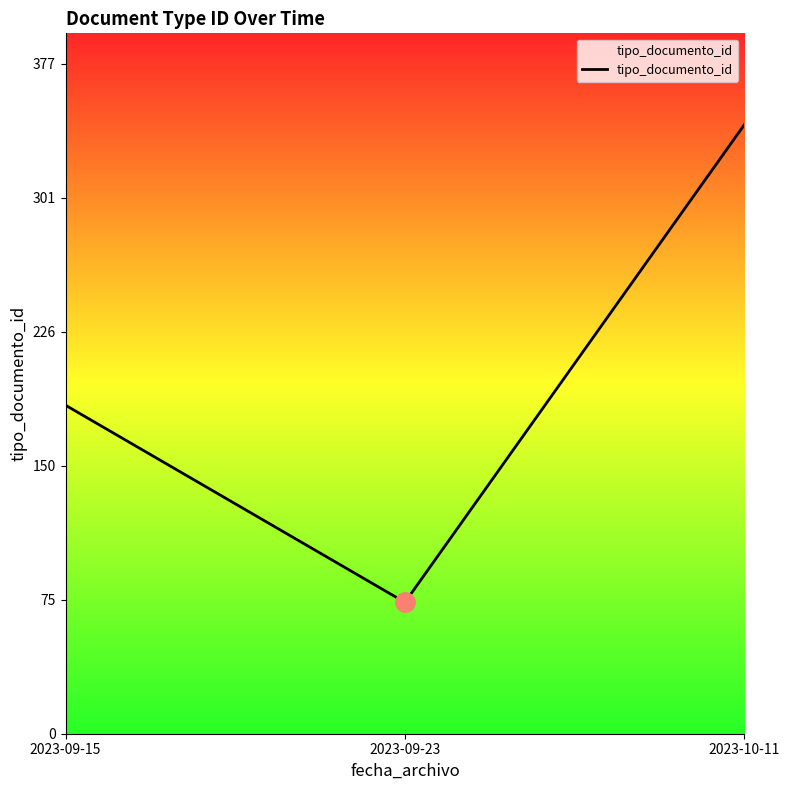

How many series are shown in this chart?

1